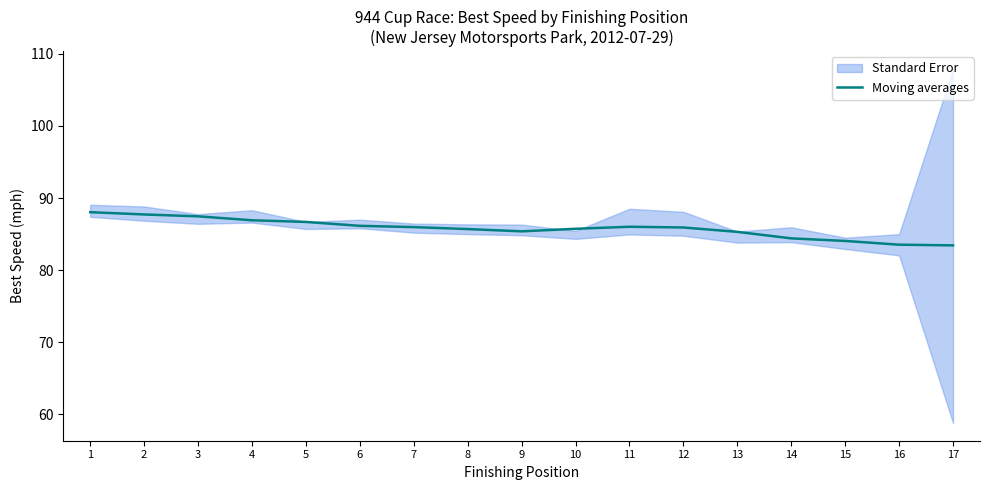

List the labels in order of value, largest first.

1, 2, 3, 4, 5, 6, 11, 7, 12, 10, 8, 9, 13, 14, 15, 16, 17